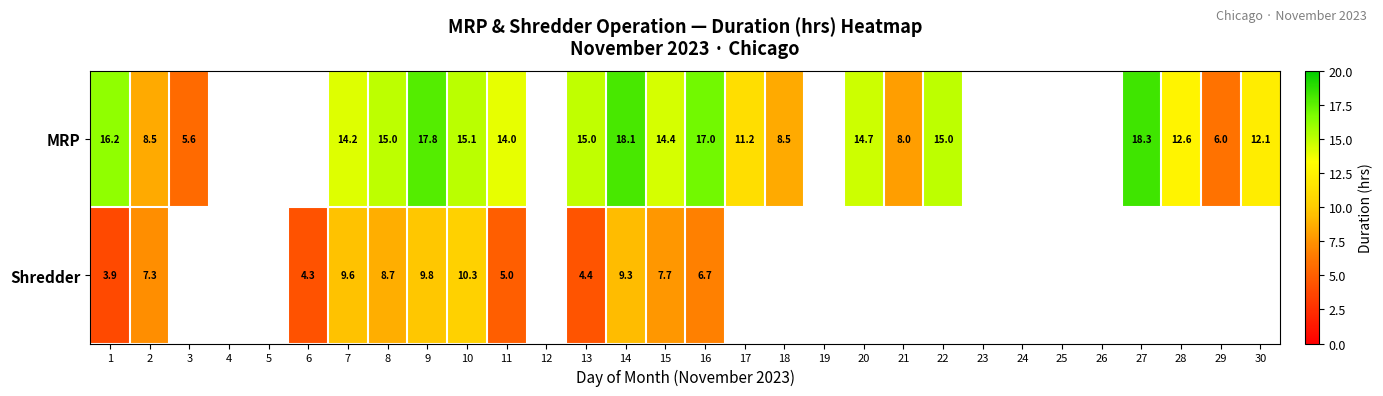

At which category is the sum across all series the highest?

9